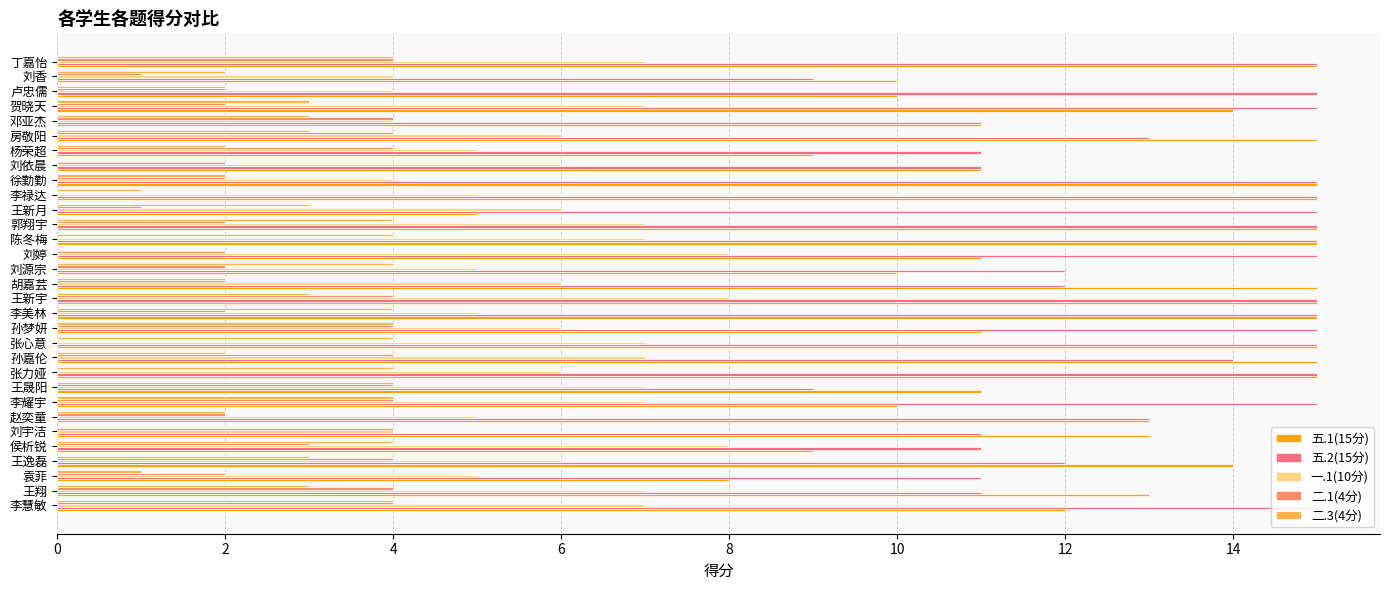

Is the value of 五.2(15分) at 卢忠儒 greater than the value of 五.1(15分) at 孙梦妍?

Yes